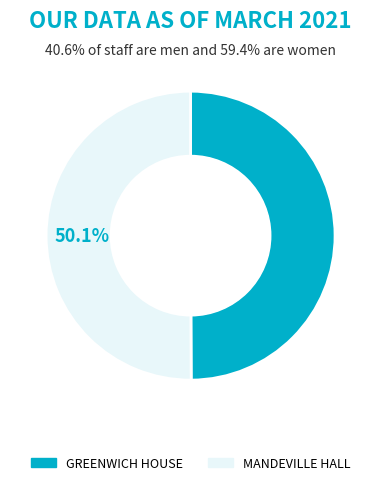

Is there a majority slice in this chart?

Yes